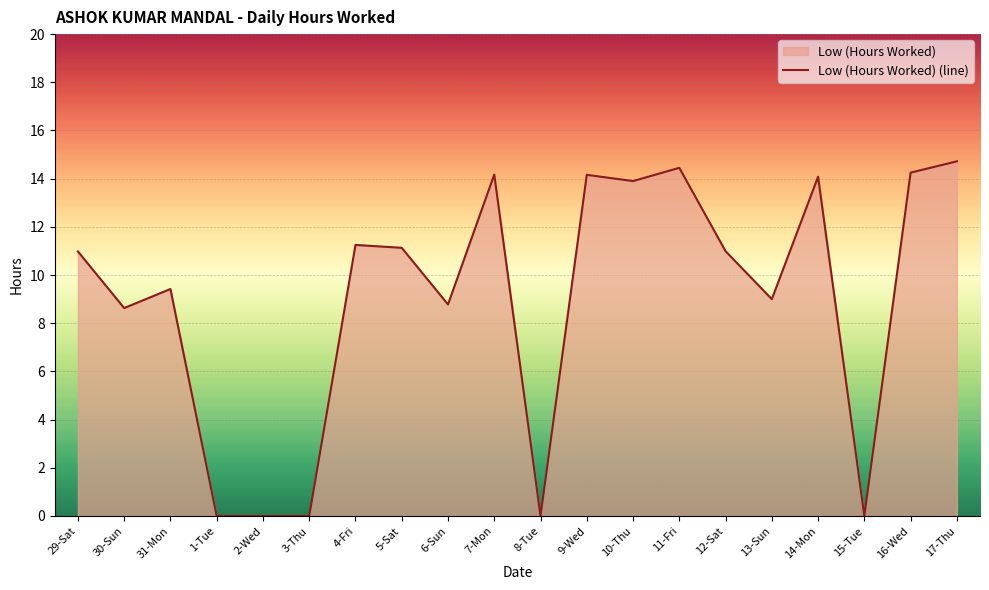

What is the sum of all values?

179.9